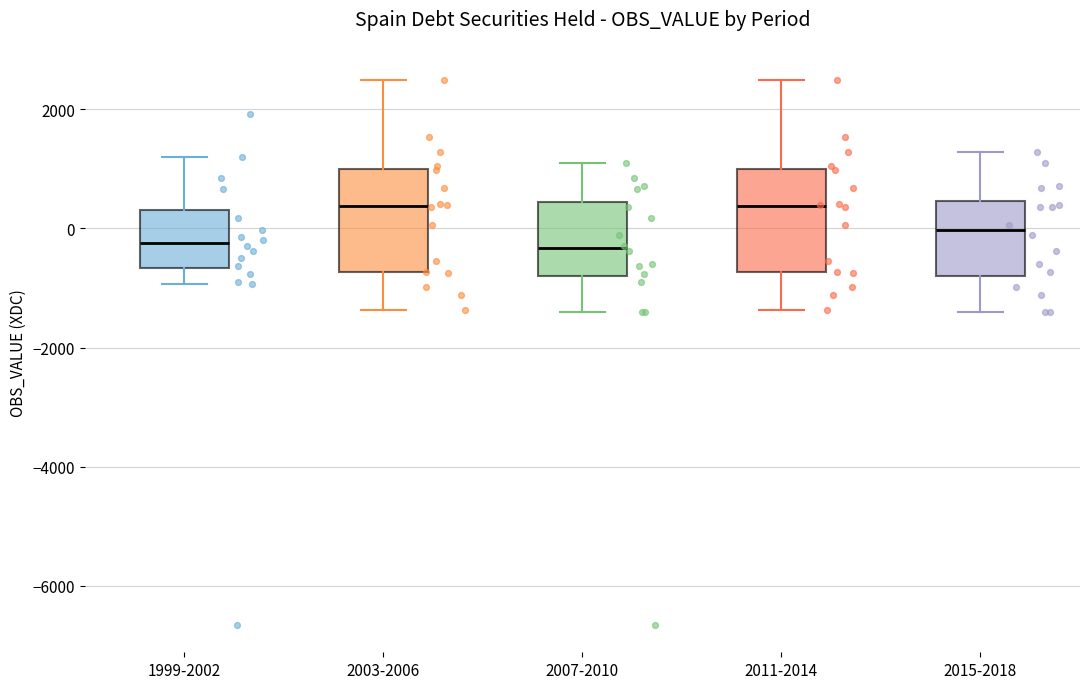

Reading left to right, read every box against the y-axis: the position of its median line, the range the box covers, and the ends of its whiskers. The values are not printed on the chart, so give them approximately, as read against the axis.

1999-2002: median -200, box -600 to 400, whiskers -1000 to 1200
2003-2006: median 400, box -800 to 1000, whiskers -1400 to 2400
2007-2010: median -400, box -800 to 400, whiskers -1400 to 1200
2011-2014: median 400, box -800 to 1000, whiskers -1400 to 2400
2015-2018: median 0, box -800 to 400, whiskers -1400 to 1200